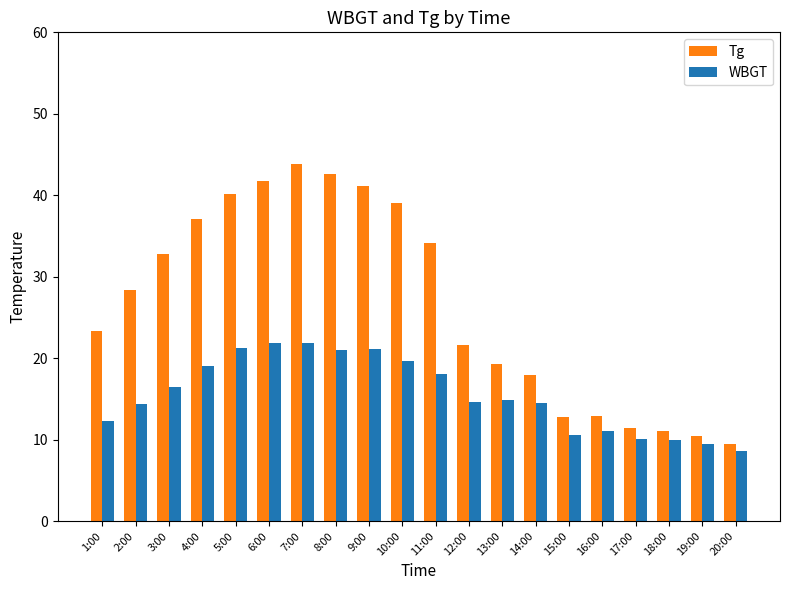

What is the difference between the maximum and second lowest values in the Tg series?

33.4